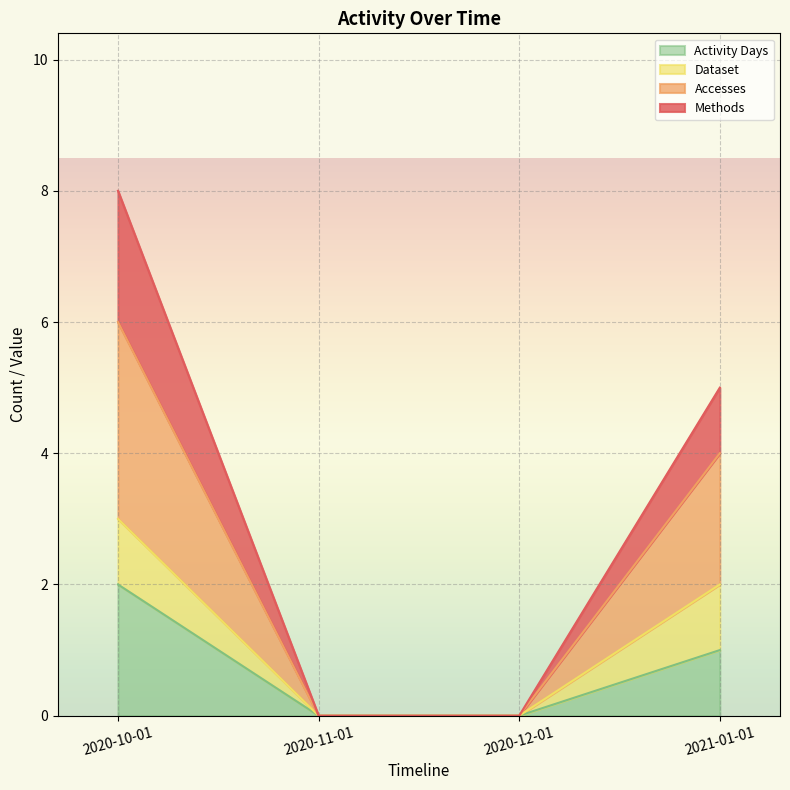

Does the chart display data point markers on the line(s)?

No